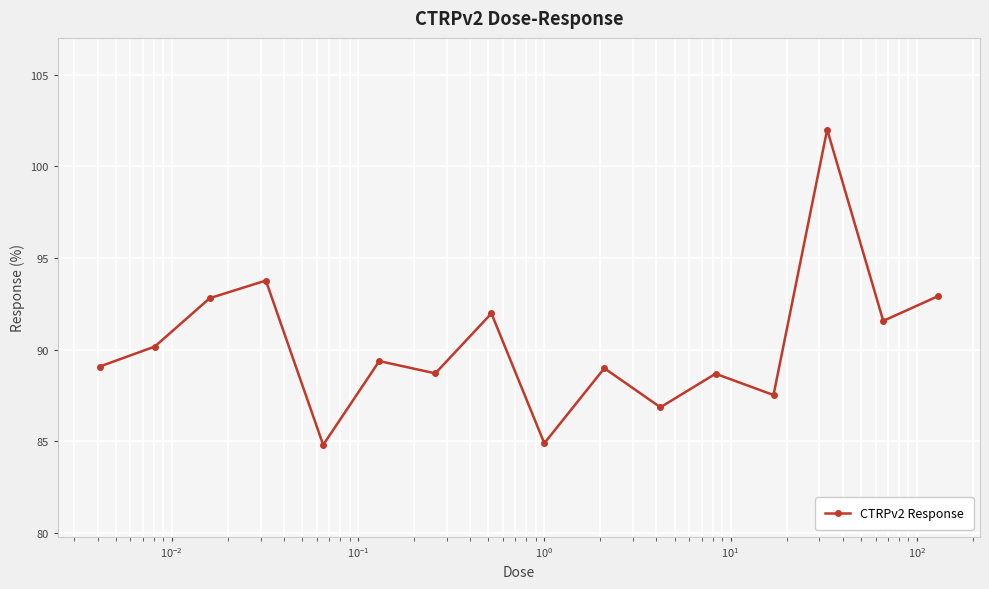

How many points are higher than both their immediate neighbors (excluding endpoints)?

6